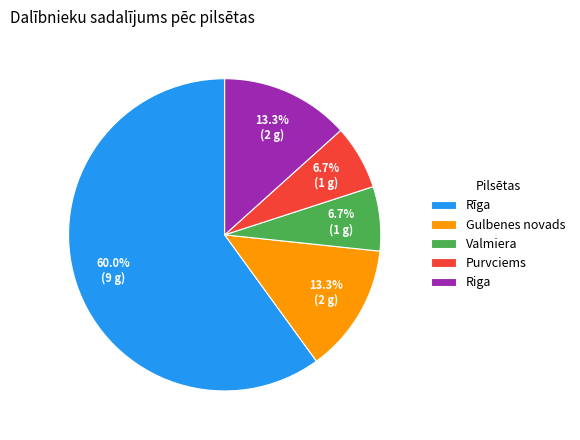

The Rīga slice represents 66% of the pie. True or false?

False